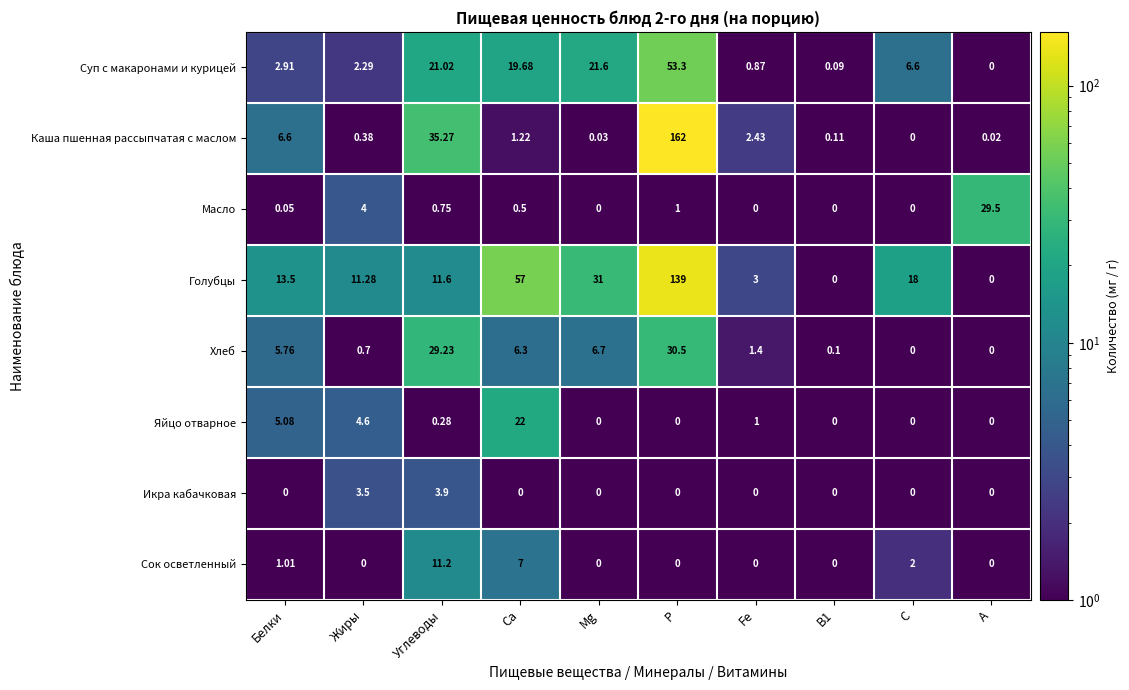

How many categories are shown in the chart?

10